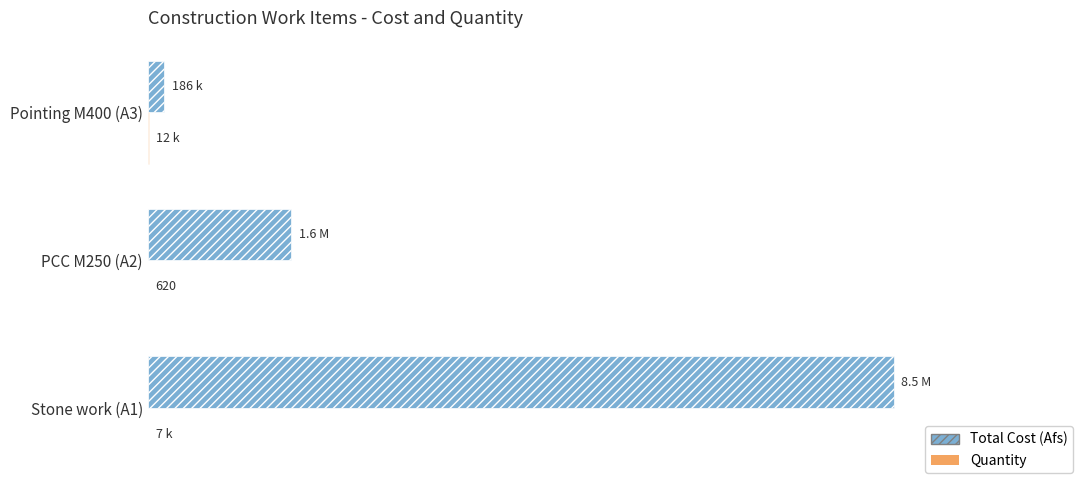

Does the chart contain stacked bars?

No